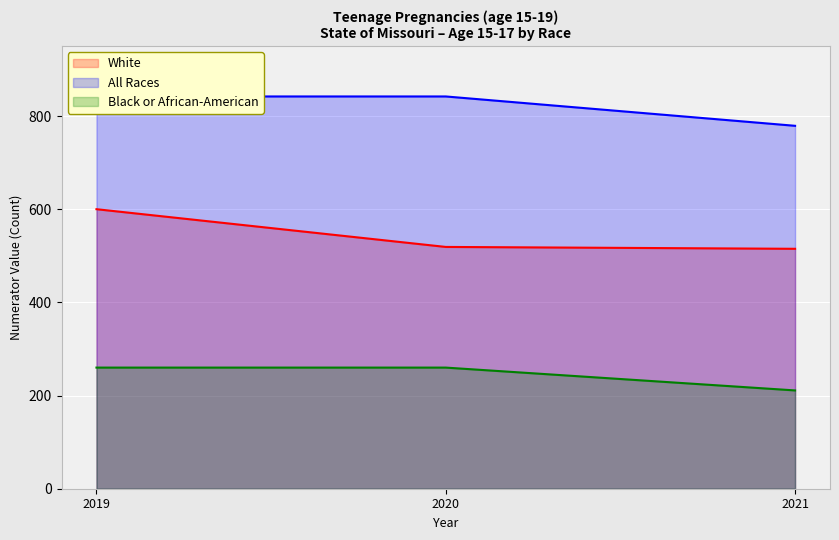

How many lines are shown in the chart?

3